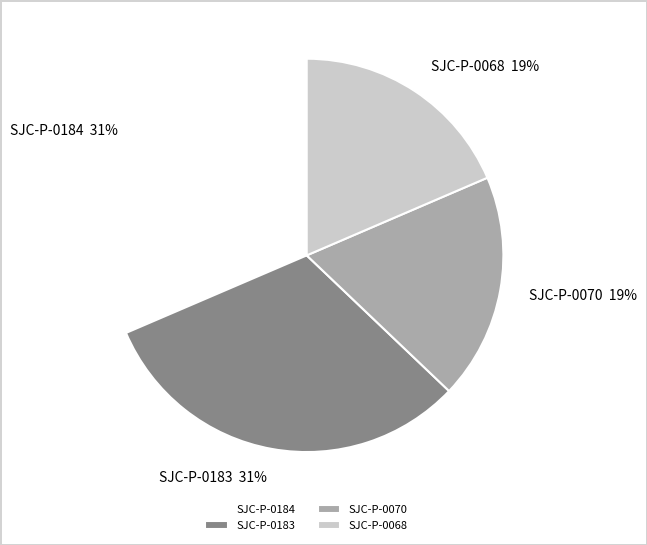

Which has a higher value, SJC-P-0183 or SJC-P-0070?

SJC-P-0183